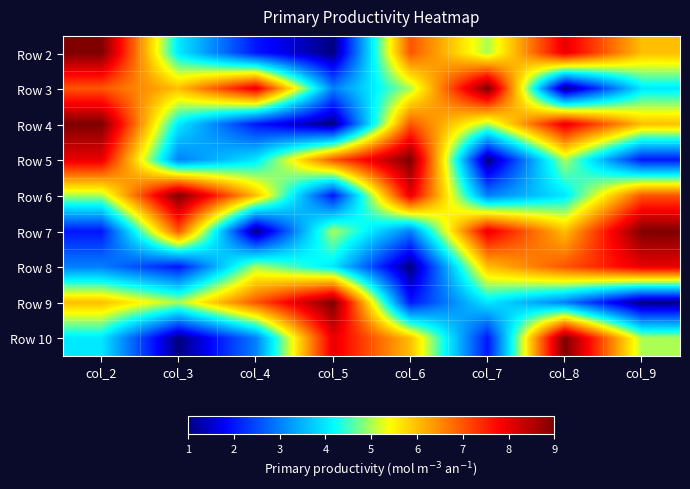

How many series are shown in this chart?

9